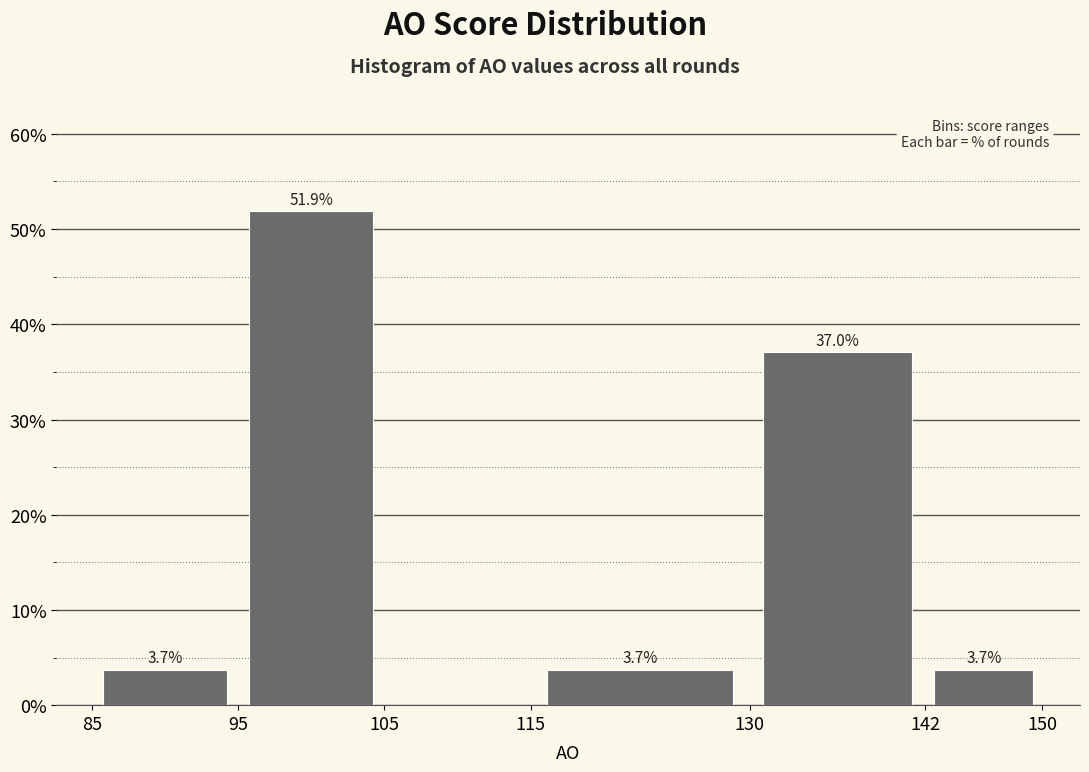

Over which range of the x-axis is the bar tallest?

95 to 105